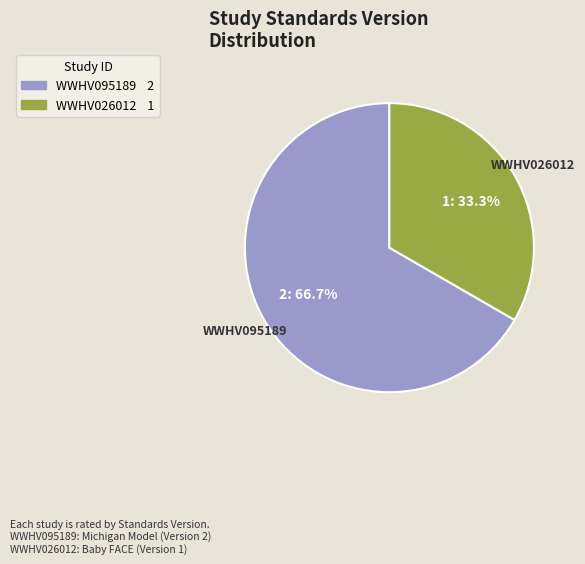

How many segments does this pie chart have?

2